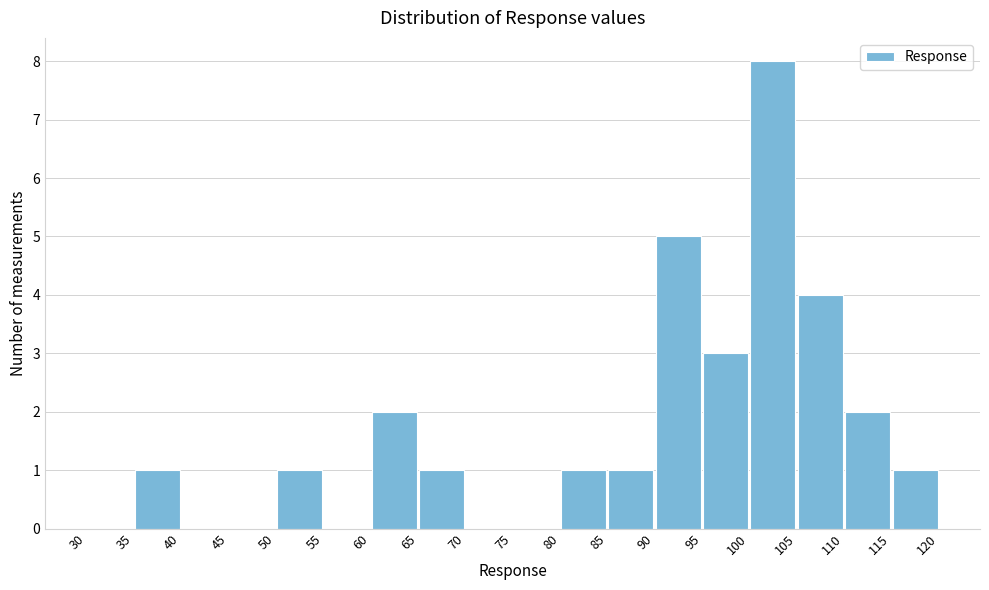

Reading left to right, list every bar in this chart as the range it spans on the x-axis followed by its height. The values are not printed on the chart, so give them approximately, as read against the axis.

30 to 35: 0
35 to 40: 1
40 to 45: 0
45 to 50: 0
50 to 55: 1
55 to 60: 0
60 to 65: 2
65 to 70: 1
70 to 75: 0
75 to 80: 0
80 to 85: 1
85 to 90: 1
90 to 95: 5
95 to 100: 3
100 to 105: 8
105 to 110: 4
110 to 115: 2
115 to 120: 1